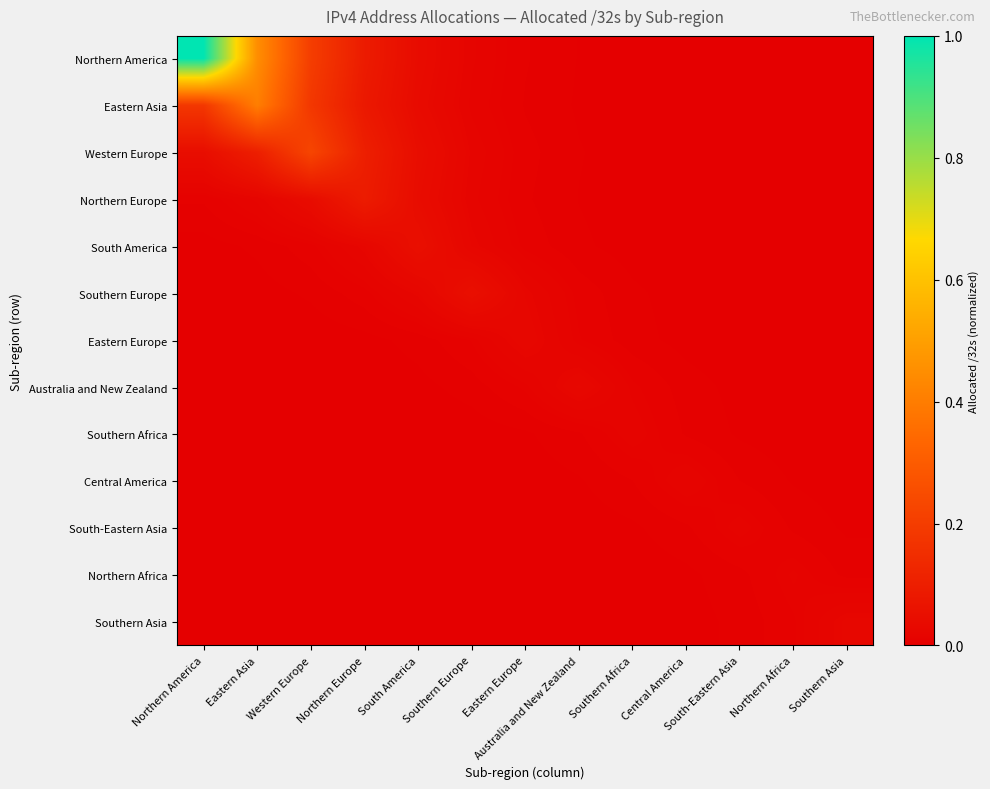

Reading right to left, transcribe all the data shown in this chart.

Northern America: Southern Asia=0.0	Northern Africa=0.0	South-Eastern Asia=0.0	Central America=0.0	Southern Africa=0.0	Australia and New Zealand=0.0	Eastern Europe=0.0	Southern Europe=0.0	South America=0.0	Northern Europe=0.1	Western Europe=0.2	Eastern Asia=0.4	Northern America=1.0
Eastern Asia: Southern Asia=0.0	Northern Africa=0.0	South-Eastern Asia=0.0	Central America=0.0	Southern Africa=0.0	Australia and New Zealand=0.0	Eastern Europe=0.0	Southern Europe=0.0	South America=0.0	Northern Europe=0.1	Western Europe=0.2	Eastern Asia=0.4	Northern America=0.2
Western Europe: Southern Asia=0.0	Northern Africa=0.0	South-Eastern Asia=0.0	Central America=0.0	Southern Africa=0.0	Australia and New Zealand=0.0	Eastern Europe=0.0	Southern Europe=0.0	South America=0.0	Northern Europe=0.1	Western Europe=0.2	Eastern Asia=0.1	Northern America=0.0
Northern Europe: Southern Asia=0.0	Northern Africa=0.0	South-Eastern Asia=0.0	Central America=0.0	Southern Africa=0.0	Australia and New Zealand=0.0	Eastern Europe=0.0	Southern Europe=0.0	South America=0.0	Northern Europe=0.1	Western Europe=0.0	Eastern Asia=0.0	Northern America=0.0
South America: Southern Asia=0.0	Northern Africa=0.0	South-Eastern Asia=0.0	Central America=0.0	Southern Africa=0.0	Australia and New Zealand=0.0	Eastern Europe=0.0	Southern Europe=0.0	South America=0.1	Northern Europe=0.0	Western Europe=0.0	Eastern Asia=0.0	Northern America=0.0
Southern Europe: Southern Asia=0.0	Northern Africa=0.0	South-Eastern Asia=0.0	Central America=0.0	Southern Africa=0.0	Australia and New Zealand=0.0	Eastern Europe=0.0	Southern Europe=0.1	South America=0.0	Northern Europe=0.0	Western Europe=0.0	Eastern Asia=0.0	Northern America=0.0
Eastern Europe: Southern Asia=0.0	Northern Africa=0.0	South-Eastern Asia=0.0	Central America=0.0	Southern Africa=0.0	Australia and New Zealand=0.0	Eastern Europe=0.0	Southern Europe=0.0	South America=0.0	Northern Europe=0.0	Western Europe=0.0	Eastern Asia=0.0	Northern America=0.0
Australia and New Zealand: Southern Asia=0.0	Northern Africa=0.0	South-Eastern Asia=0.0	Central America=0.0	Southern Africa=0.0	Australia and New Zealand=0.0	Eastern Europe=0.0	Southern Europe=0.0	South America=0.0	Northern Europe=0.0	Western Europe=0.0	Eastern Asia=0.0	Northern America=0.0
Southern Africa: Southern Asia=0.0	Northern Africa=0.0	South-Eastern Asia=0.0	Central America=0.0	Southern Africa=0.0	Australia and New Zealand=0.0	Eastern Europe=0.0	Southern Europe=0.0	South America=0.0	Northern Europe=0.0	Western Europe=0.0	Eastern Asia=0.0	Northern America=0.0
Central America: Southern Asia=0.0	Northern Africa=0.0	South-Eastern Asia=0.0	Central America=0.0	Southern Africa=0.0	Australia and New Zealand=0.0	Eastern Europe=0.0	Southern Europe=0.0	South America=0.0	Northern Europe=0.0	Western Europe=0.0	Eastern Asia=0.0	Northern America=0.0
South-Eastern Asia: Southern Asia=0.0	Northern Africa=0.0	South-Eastern Asia=0.0	Central America=0.0	Southern Africa=0.0	Australia and New Zealand=0.0	Eastern Europe=0.0	Southern Europe=0.0	South America=0.0	Northern Europe=0.0	Western Europe=0.0	Eastern Asia=0.0	Northern America=0.0
Northern Africa: Southern Asia=0.0	Northern Africa=0.0	South-Eastern Asia=0.0	Central America=0.0	Southern Africa=0.0	Australia and New Zealand=0.0	Eastern Europe=0.0	Southern Europe=0.0	South America=0.0	Northern Europe=0.0	Western Europe=0.0	Eastern Asia=0.0	Northern America=0.0
Southern Asia: Southern Asia=0.0	Northern Africa=0.0	South-Eastern Asia=0.0	Central America=0.0	Southern Africa=0.0	Australia and New Zealand=0.0	Eastern Europe=0.0	Southern Europe=0.0	South America=0.0	Northern Europe=0.0	Western Europe=0.0	Eastern Asia=0.0	Northern America=0.0